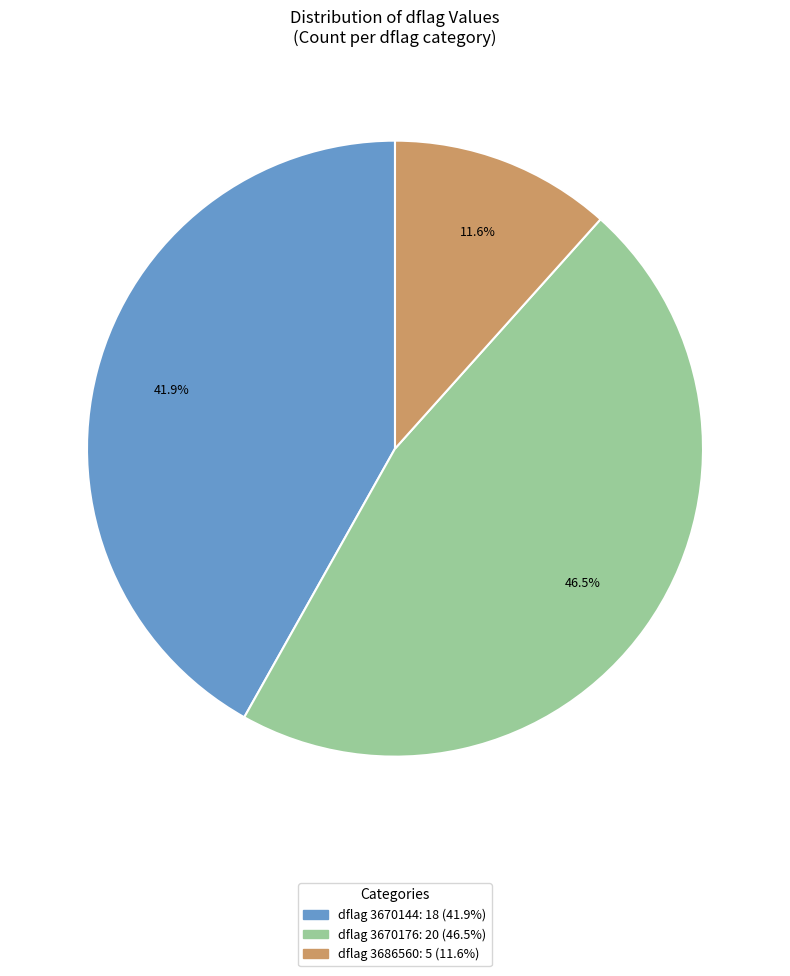

Is there a majority slice in this chart?

No